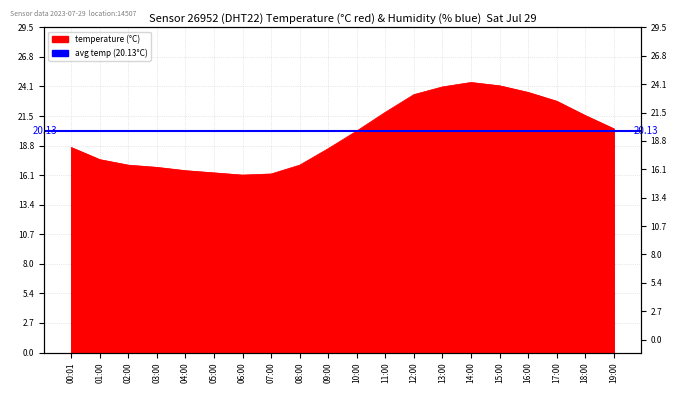

Reading right to left, transcribe all the data shown in this chart.

20.3	21.5	22.8	23.6	24.2	24.5	24.1	23.4	21.8	20.1	18.5	17.0	16.2	16.1	16.3	16.5	16.8	17.0	17.5	18.6